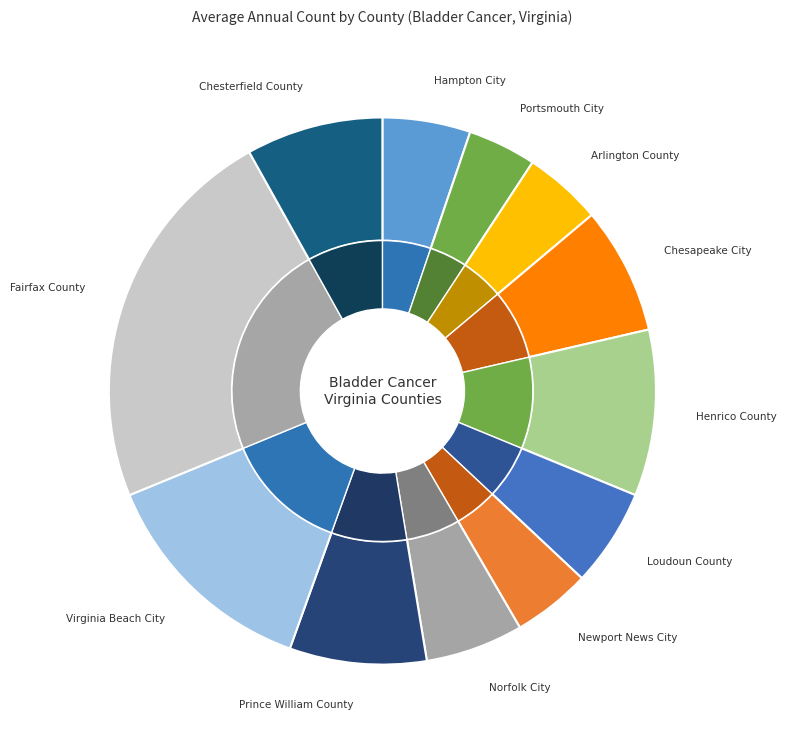

What percentage is the Chesterfield County slice, to the nearest percent?

8%